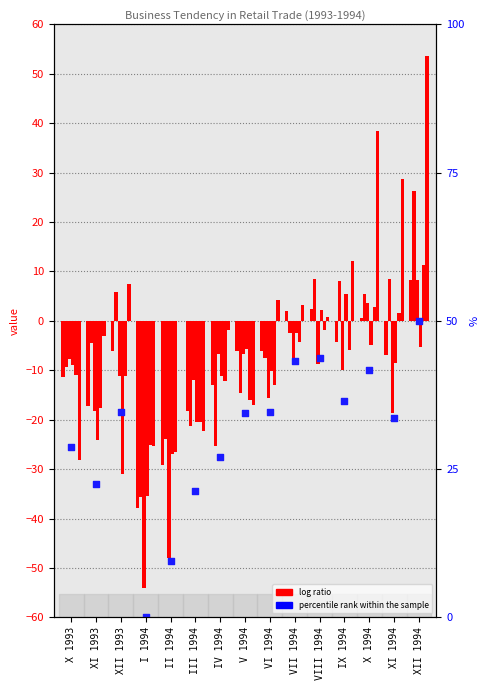

At which category is the sum across all series the highest?

XII 1994